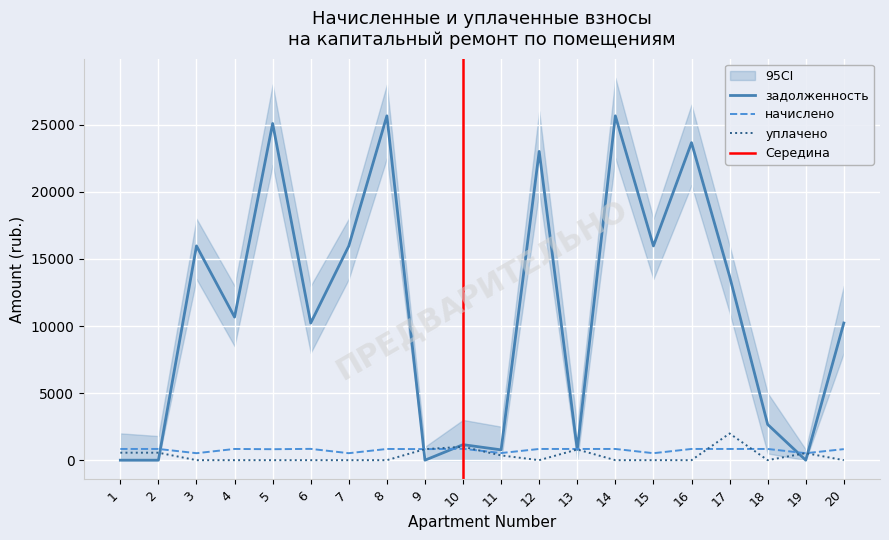

The value of уплачено (col_4) at 1 is 809.4. True or false?

False